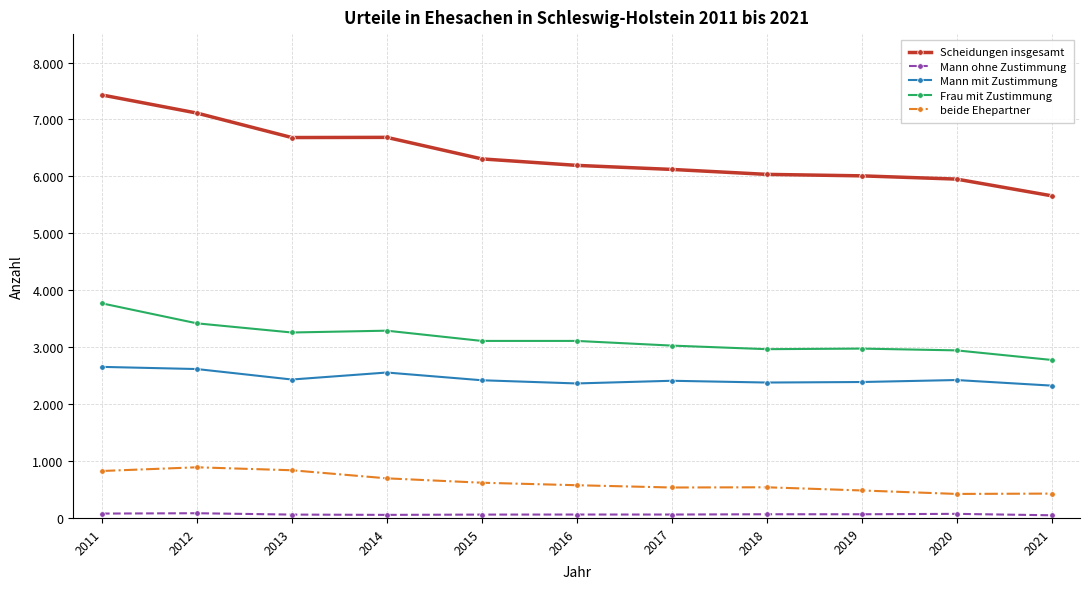

At which category is the sum across all series the highest?

2011